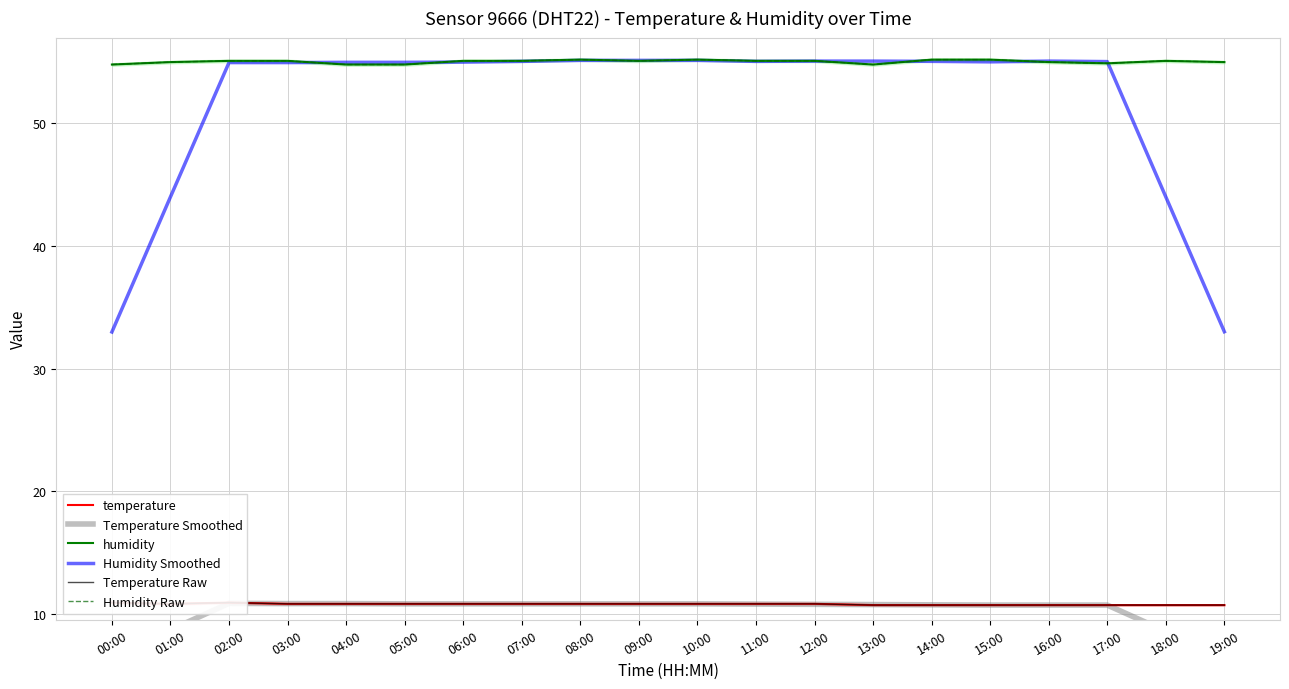

Reading right to left, extract all data points from this chart.

temperature: 19:00=10.7	18:00=10.7	17:00=10.7	16:00=10.7	15:00=10.7	14:00=10.7	13:00=10.7	12:00=10.8	11:00=10.8	10:00=10.8	09:00=10.8	08:00=10.8	07:00=10.8	06:00=10.8	05:00=10.8	04:00=10.8	03:00=10.8	02:00=10.9	01:00=10.8	00:00=10.9
Temperature Smoothed: 19:00=6.4	18:00=8.6	17:00=10.7	16:00=10.7	15:00=10.7	14:00=10.7	13:00=10.7	12:00=10.8	11:00=10.8	10:00=10.8	09:00=10.8	08:00=10.8	07:00=10.8	06:00=10.8	05:00=10.8	04:00=10.8	03:00=10.8	02:00=10.8	01:00=8.7	00:00=6.5
humidity: 19:00=55.0	18:00=55.1	17:00=54.9	16:00=55.0	15:00=55.2	14:00=55.2	13:00=54.8	12:00=55.1	11:00=55.1	10:00=55.2	09:00=55.1	08:00=55.2	07:00=55.1	06:00=55.1	05:00=54.8	04:00=54.8	03:00=55.1	02:00=55.1	01:00=55.0	00:00=54.8
Humidity Smoothed: 19:00=33.0	18:00=44.0	17:00=55.0	16:00=55.1	15:00=55.0	14:00=55.1	13:00=55.1	12:00=55.1	11:00=55.1	10:00=55.1	09:00=55.1	08:00=55.1	07:00=55.1	06:00=55.0	05:00=55.0	04:00=55.0	03:00=55.0	02:00=55.0	01:00=44.0	00:00=33.0
Temperature Raw: 19:00=10.7	18:00=10.7	17:00=10.7	16:00=10.7	15:00=10.7	14:00=10.7	13:00=10.7	12:00=10.8	11:00=10.8	10:00=10.8	09:00=10.8	08:00=10.8	07:00=10.8	06:00=10.8	05:00=10.8	04:00=10.8	03:00=10.8	02:00=10.9	01:00=10.8	00:00=10.9
Humidity Raw: 19:00=55.0	18:00=55.1	17:00=54.9	16:00=55.0	15:00=55.2	14:00=55.2	13:00=54.8	12:00=55.1	11:00=55.1	10:00=55.2	09:00=55.1	08:00=55.2	07:00=55.1	06:00=55.1	05:00=54.8	04:00=54.8	03:00=55.1	02:00=55.1	01:00=55.0	00:00=54.8